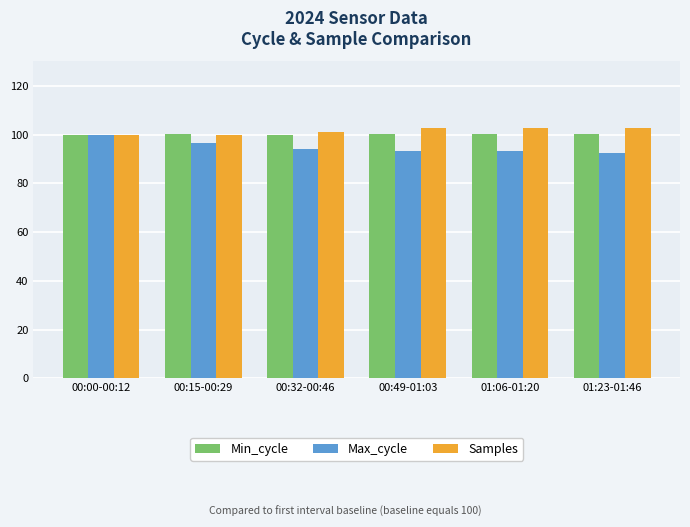

What is the total value across all series at 00:49-01:03?

296.0